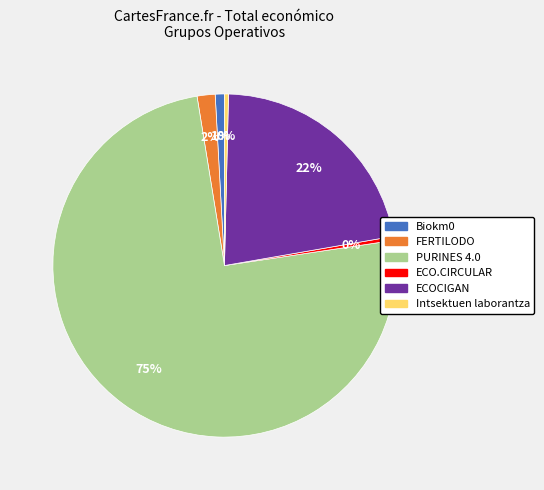

Does any single category account for the majority?

Yes